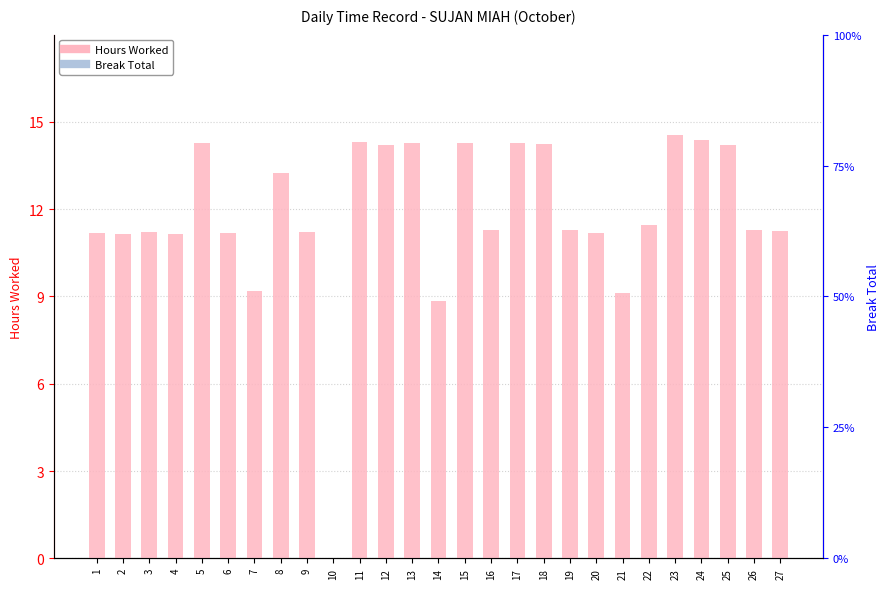

Reading right to left, extract all data points from this chart.

Hours Worked: 27=11.3	26=11.3	25=14.2	24=14.4	23=14.5	22=11.4	21=9.1	20=11.2	19=11.3	18=14.2	17=14.3	16=11.3	15=14.3	14=8.9	13=14.3	12=14.2	11=14.3	10=0.0	9=11.2	8=13.2	7=9.2	6=11.2	5=14.3	4=11.2	3=11.2	2=11.1	1=11.2
Break Total: 27=0.0	26=0.0	25=0.0	24=0.0	23=0.0	22=0.0	21=0.0	20=0.0	19=0.0	18=0.0	17=0.0	16=0.0	15=0.0	14=0.0	13=0.0	12=0.0	11=0.0	10=0.0	9=0.0	8=0.0	7=0.0	6=0.0	5=0.0	4=0.0	3=0.0	2=0.0	1=0.0